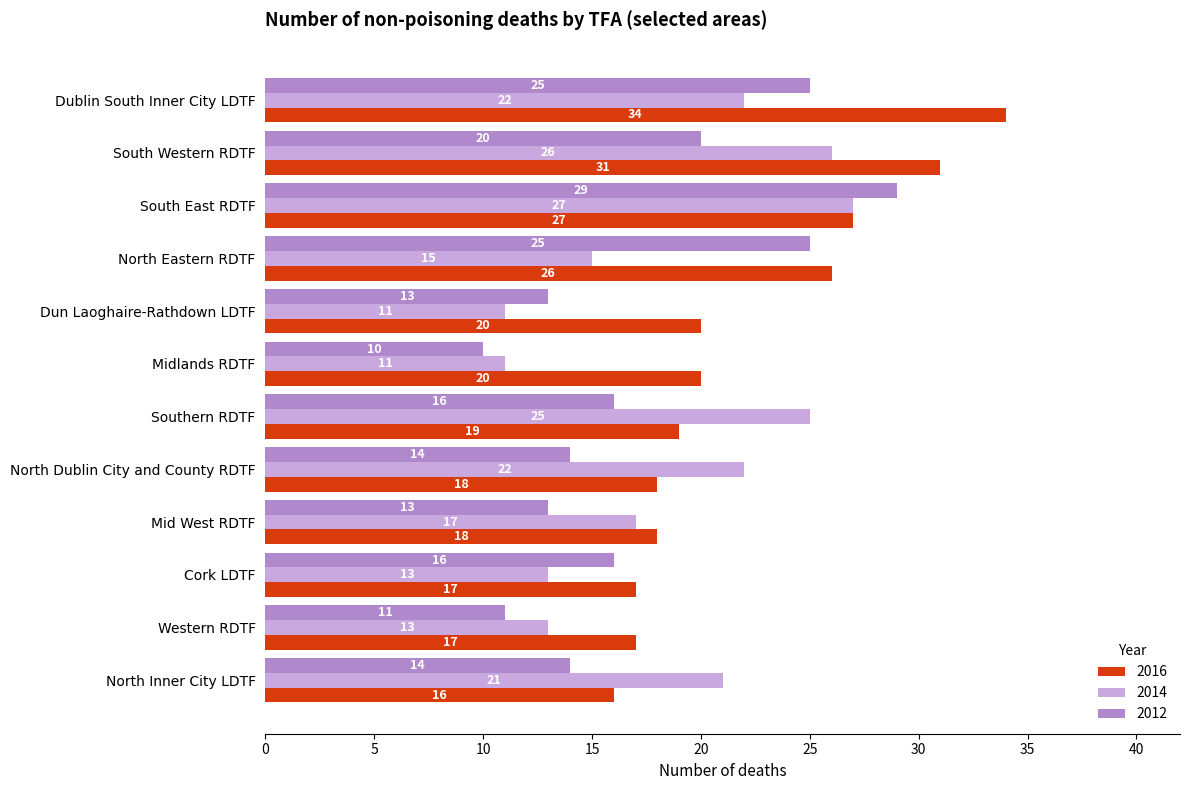

What is the sum of the 2012 values at Dublin South Inner City LDTF and North Eastern RDTF?

50